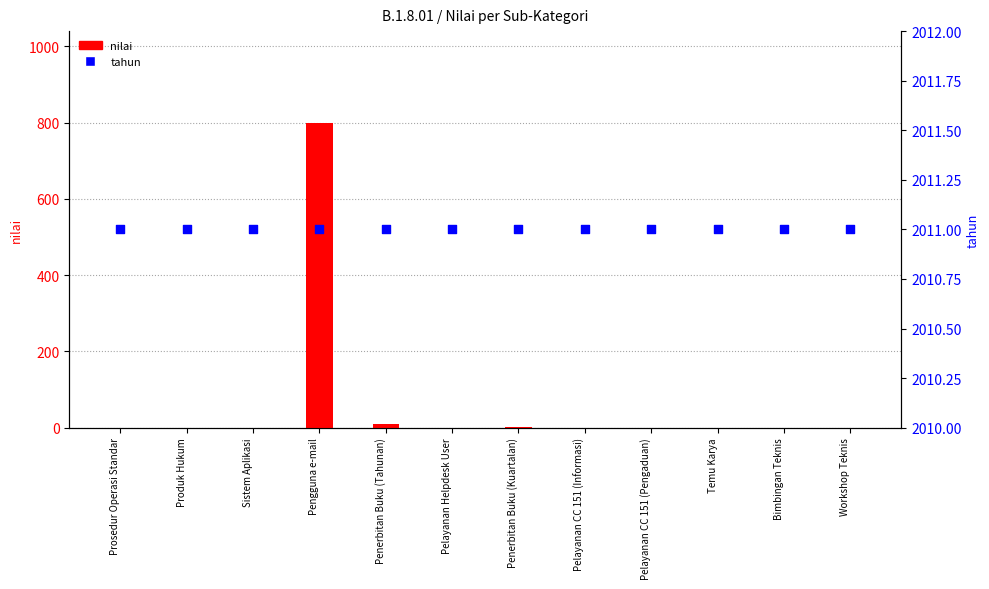

At which category is the sum across all series the highest?

Pengguna e-mail